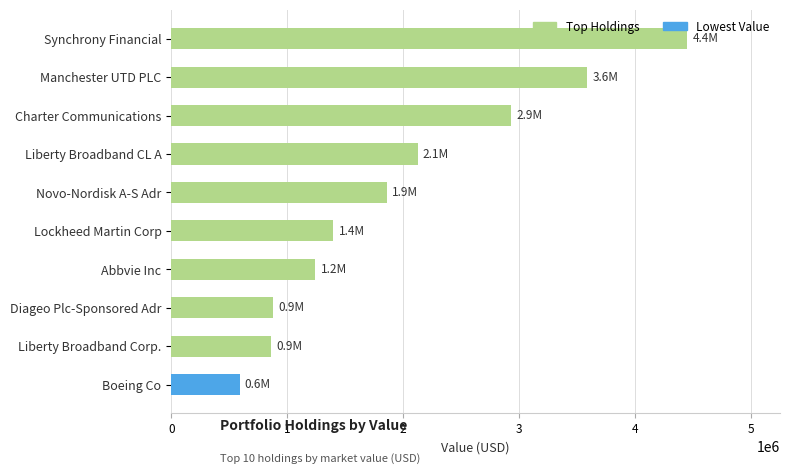

The value at Abbvie Inc is 2011521. True or false?

False